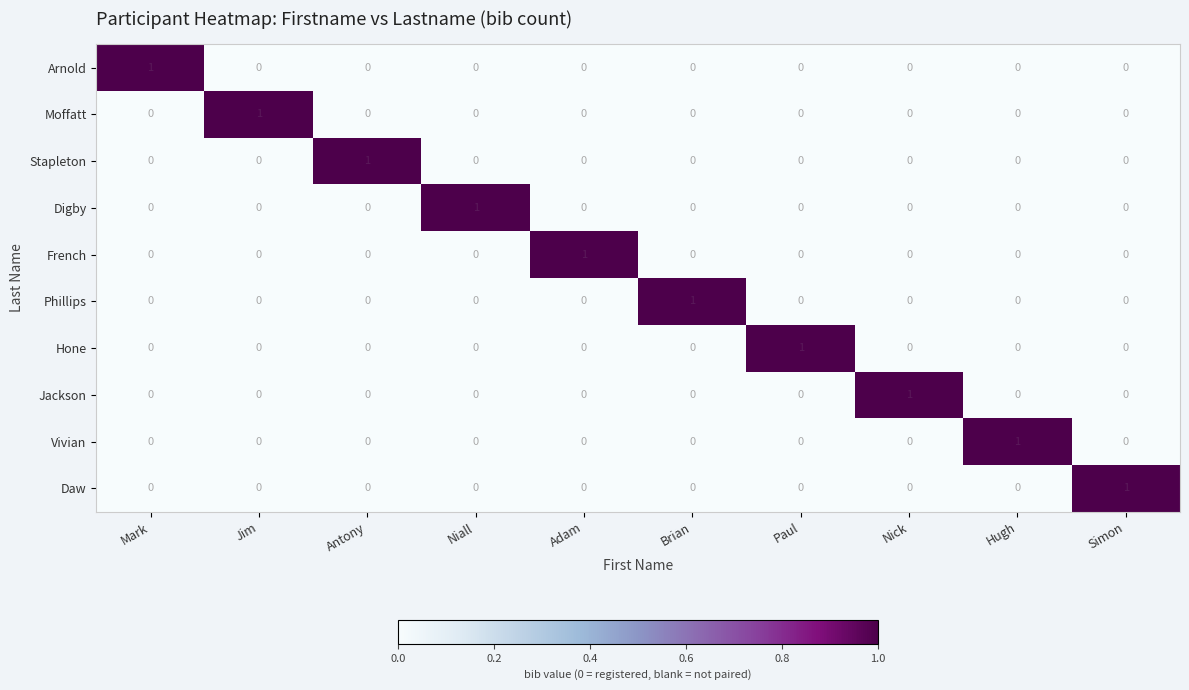

What is the greatest value displayed?

1